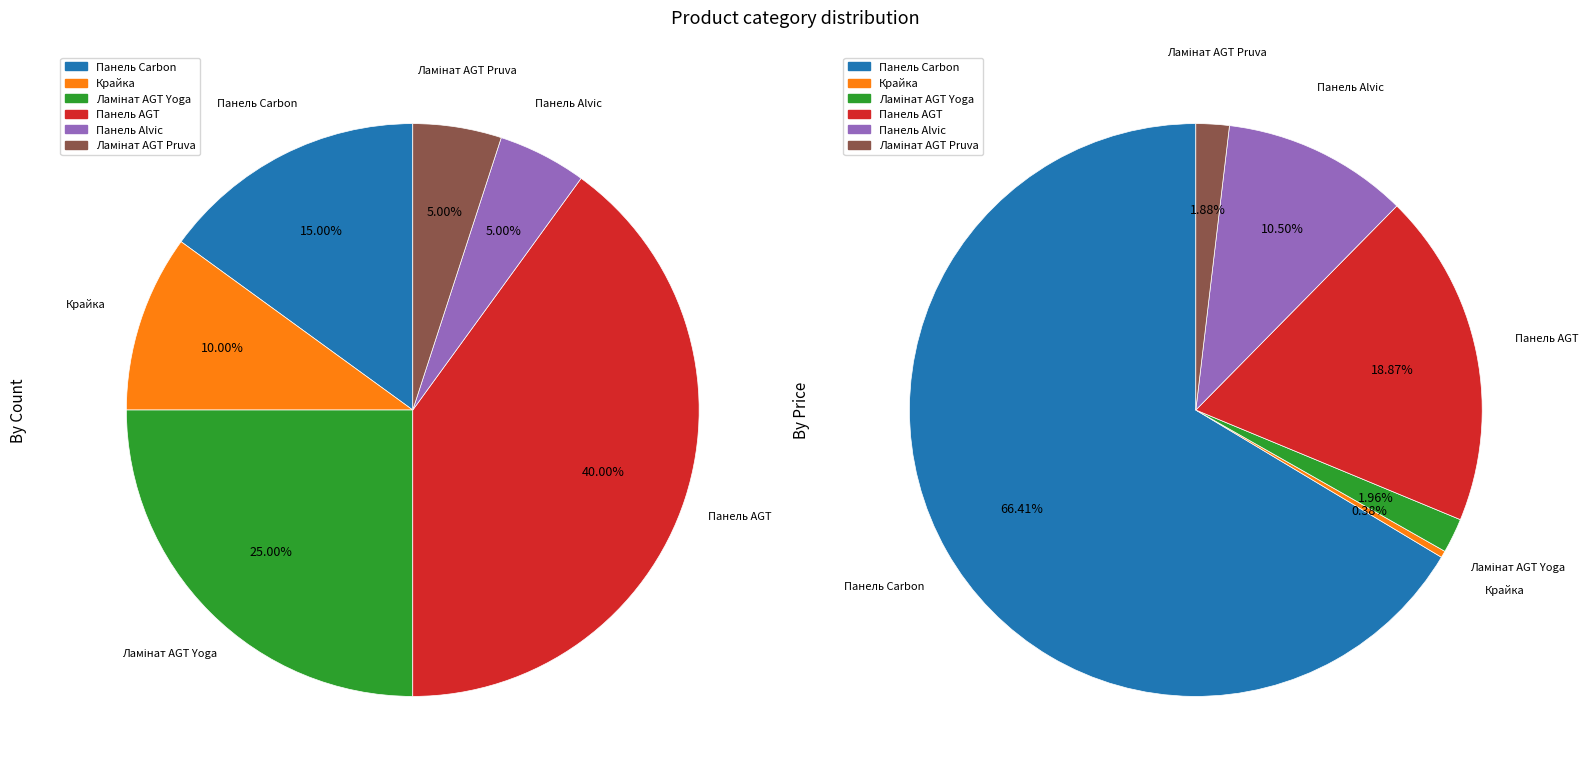

Combined, do Панель Alvic and Ламінат AGT Yoga account for over 50%?

No